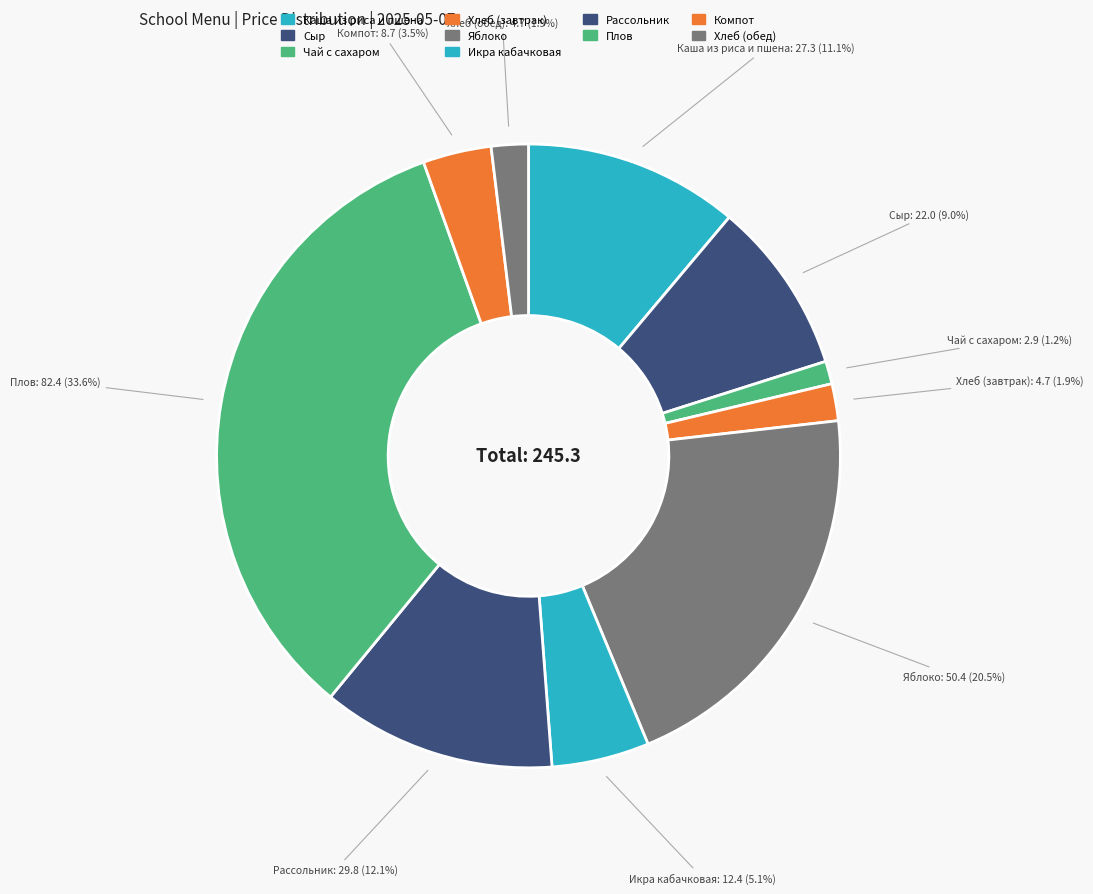

How many slices are in this pie chart?

10